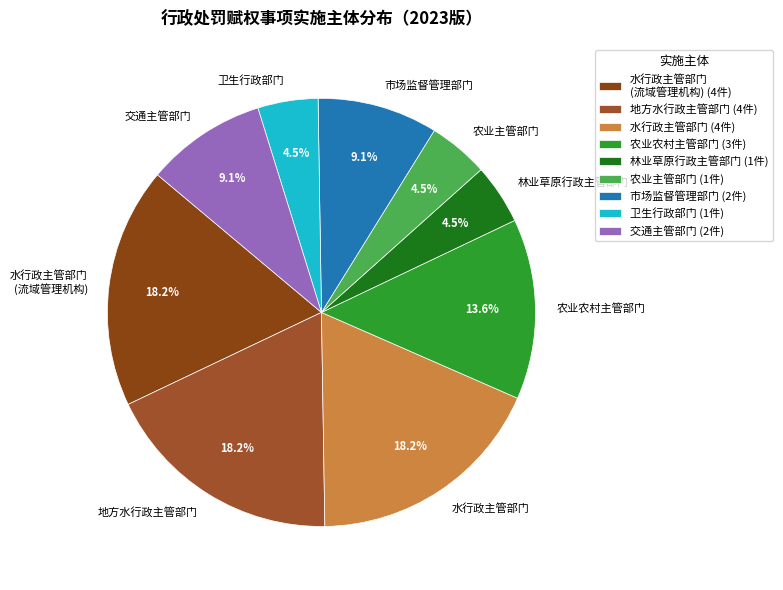

What is the ratio of the value at 交通主管部门 to the value at 地方水行政主管部门?

0.5